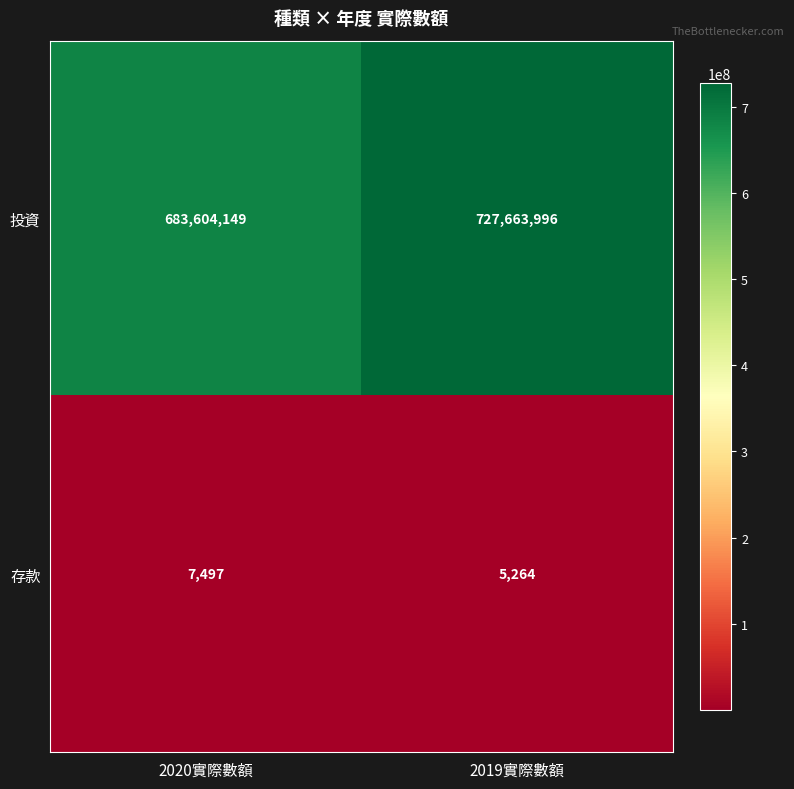

What is the difference between the maximum and minimum values in the 投資 series?

44059847